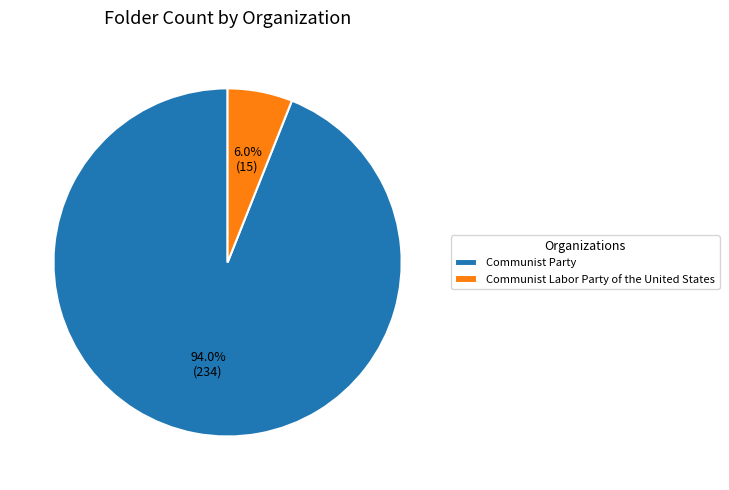

Which category has the smallest portion of the pie?

Communist Labor Party of the United States